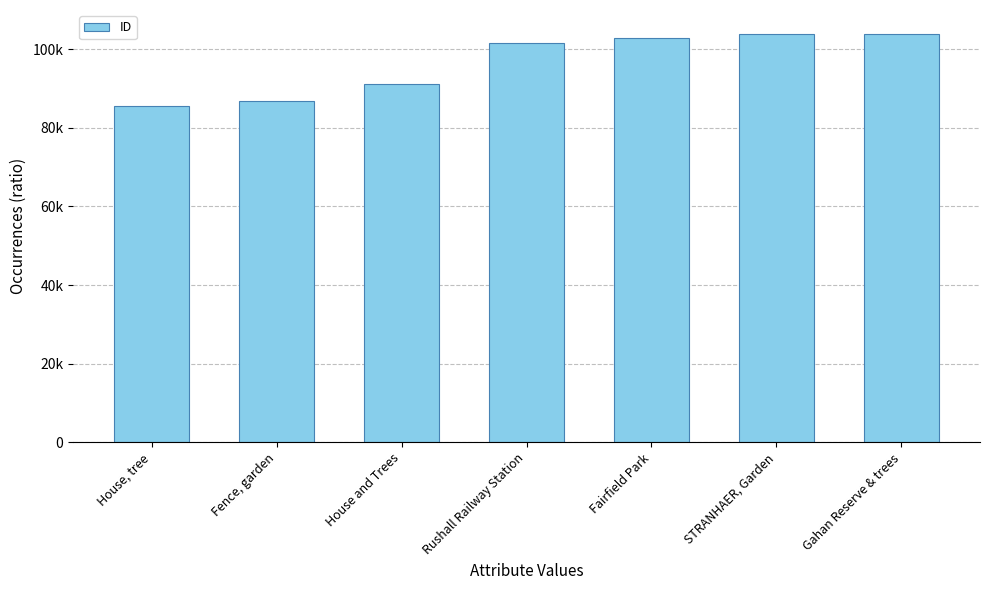

What is the change in value from House, tree to House and Trees?

+5593